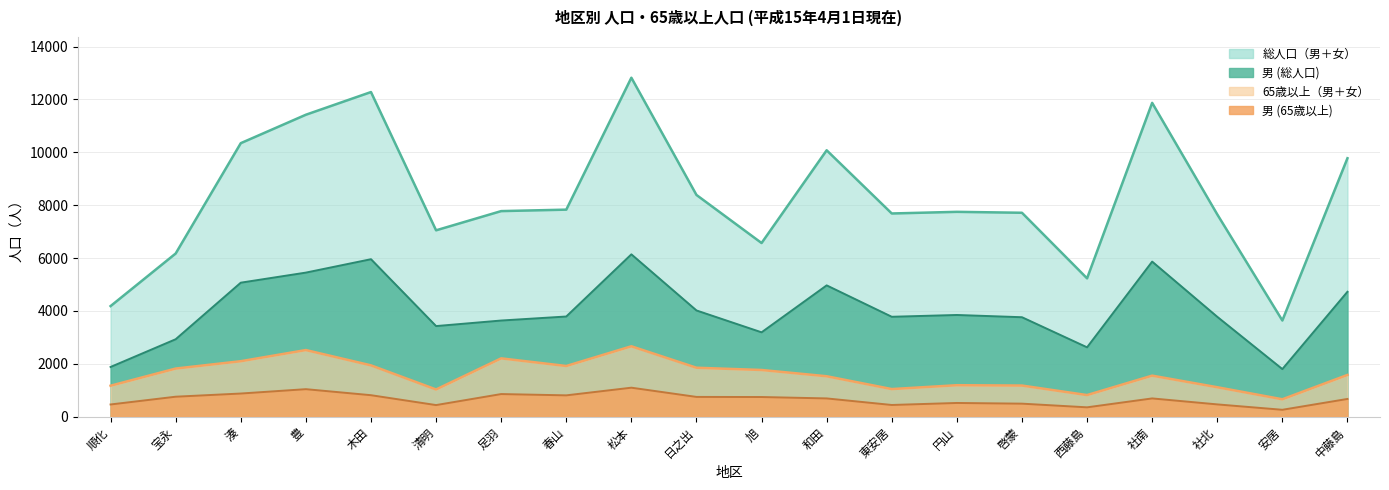

True or false: 男 (65歳以上) has more than 0 interior local peaks.

True